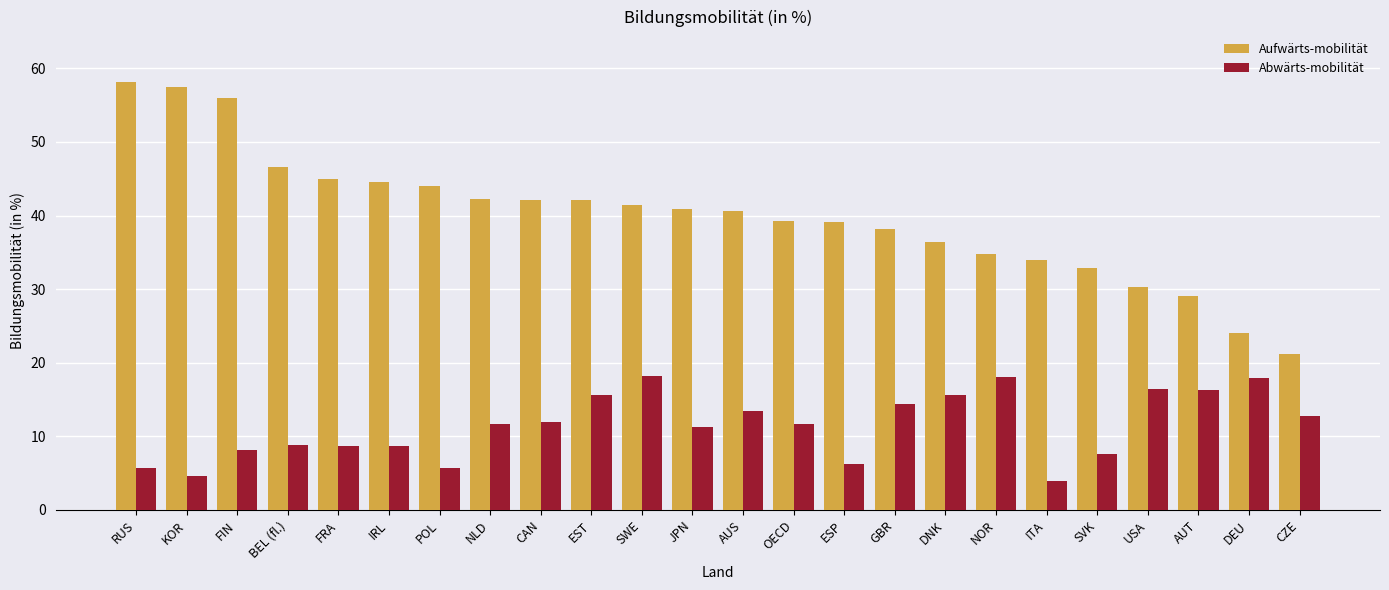

Which series has the largest total across all categories?

Aufwärts-mobilität